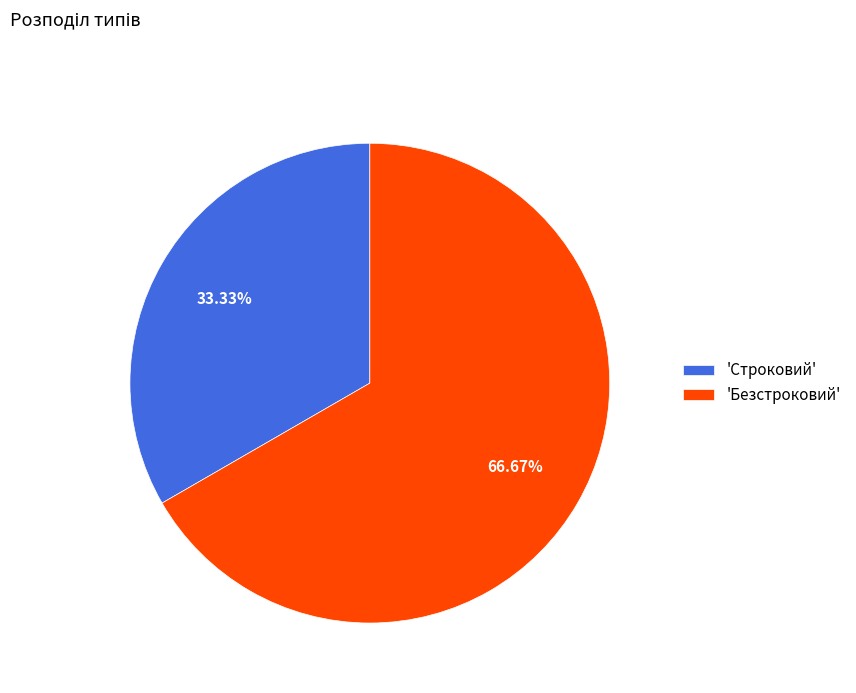

Which has a higher value, 'Безстроковий' or 'Строковий'?

'Безстроковий'